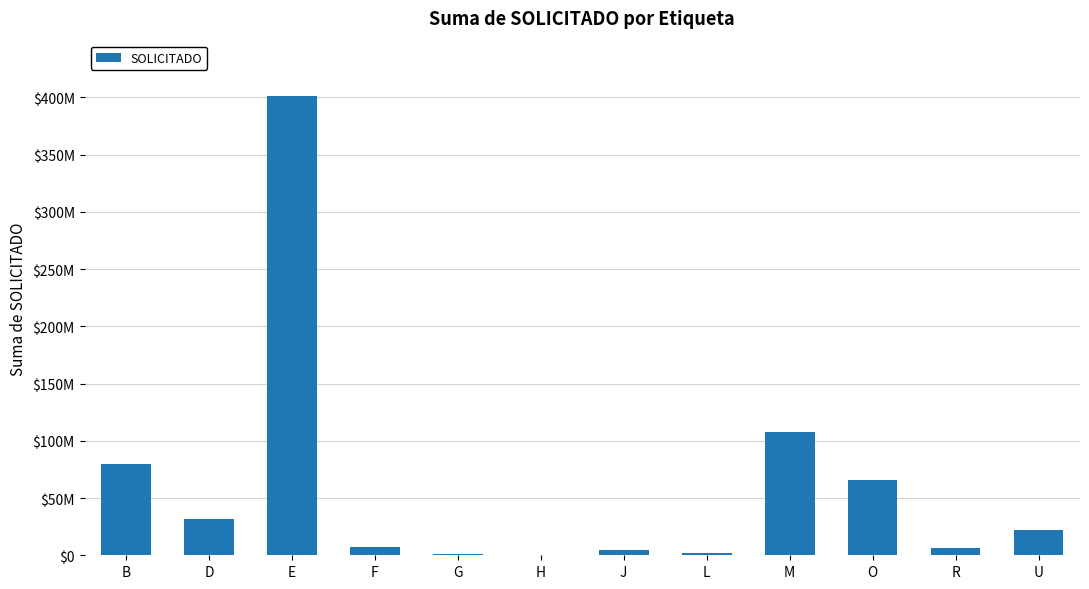

What is the greatest value displayed?

401352240.5